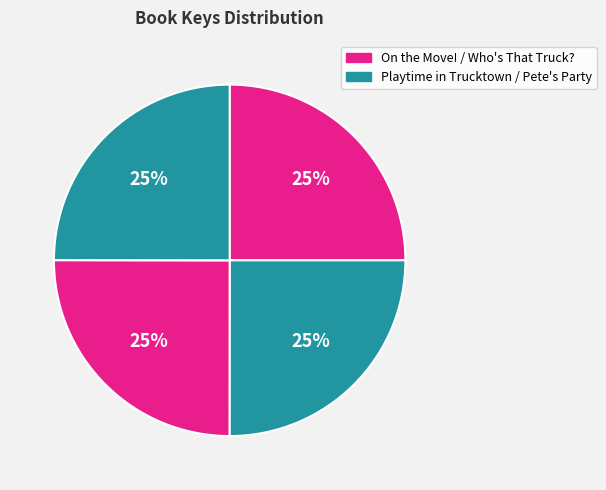

How many slices are in this pie chart?

4